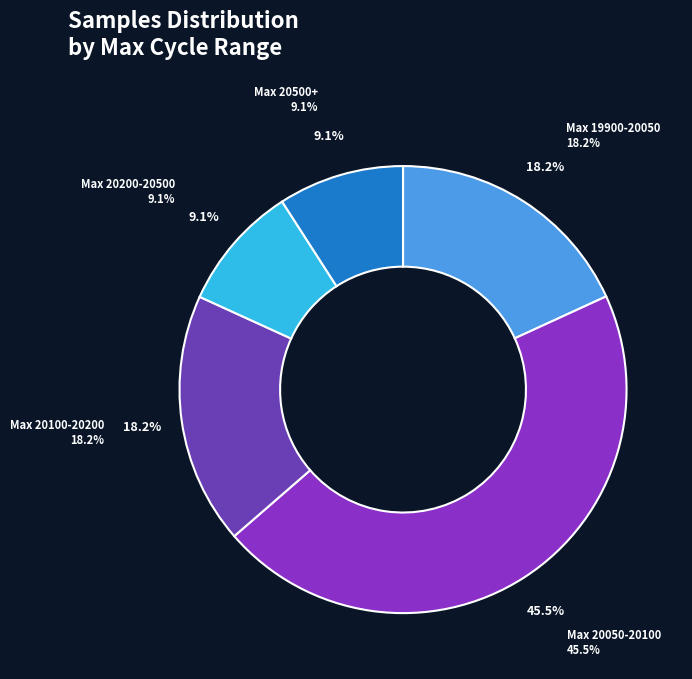

Does any single category account for the majority?

No